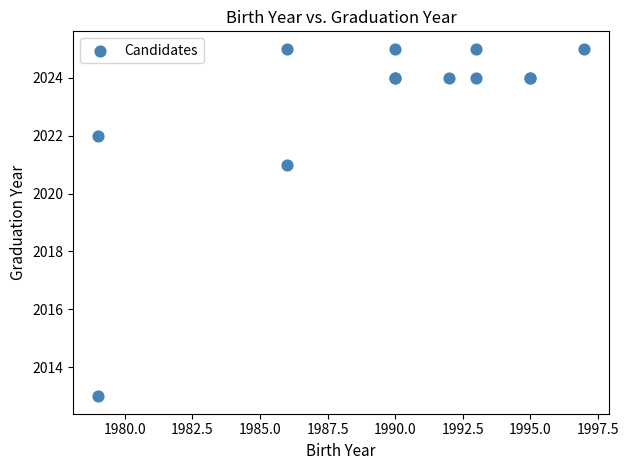

What Y value in the scatter plot is closest to 2019?

2021